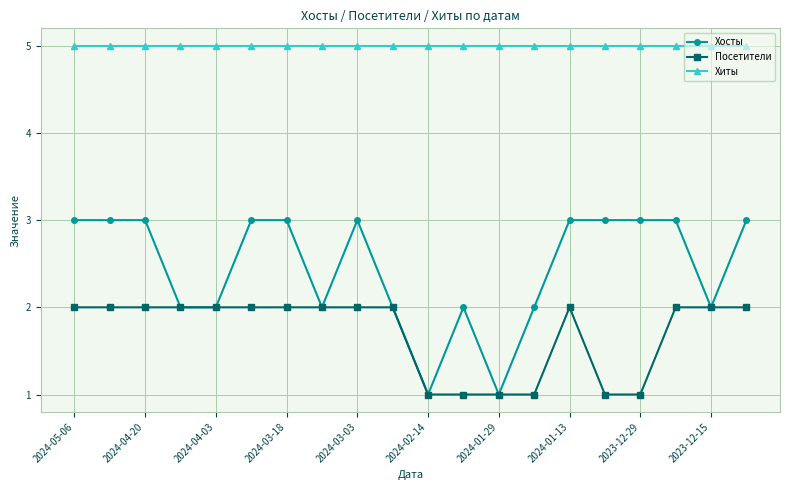

Which series has the largest range (max minus min)?

Хосты